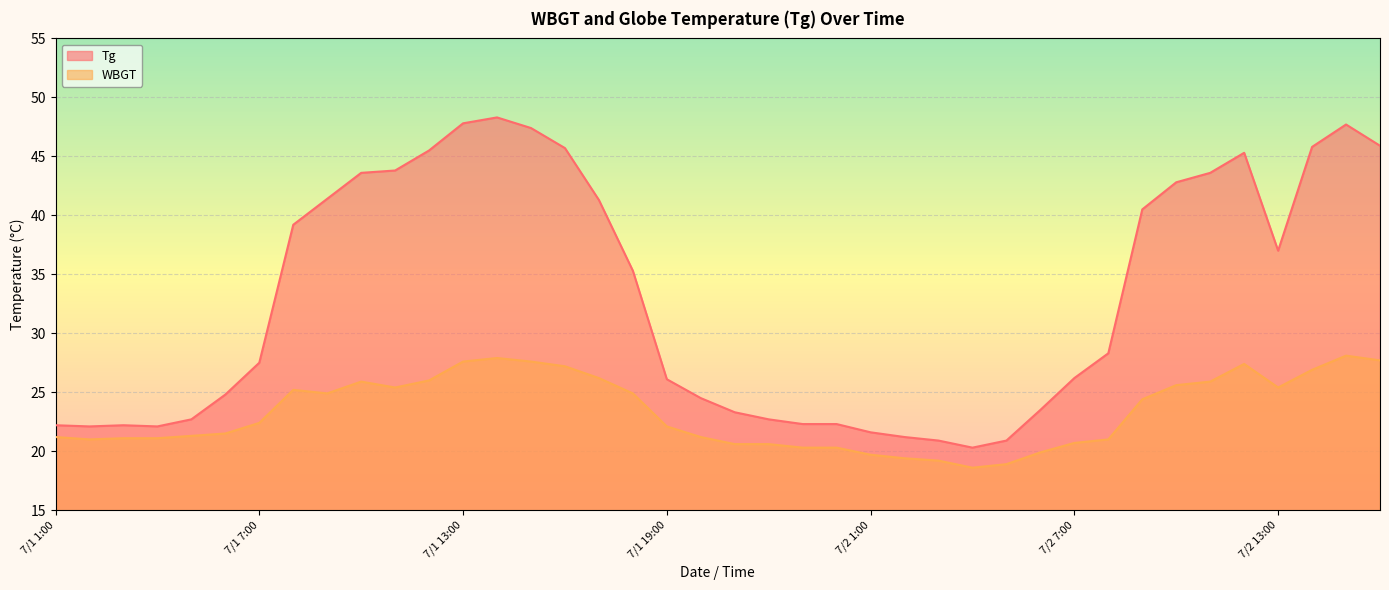

Rank the series by their maximum value, from highest to lowest.

Tg, WBGT